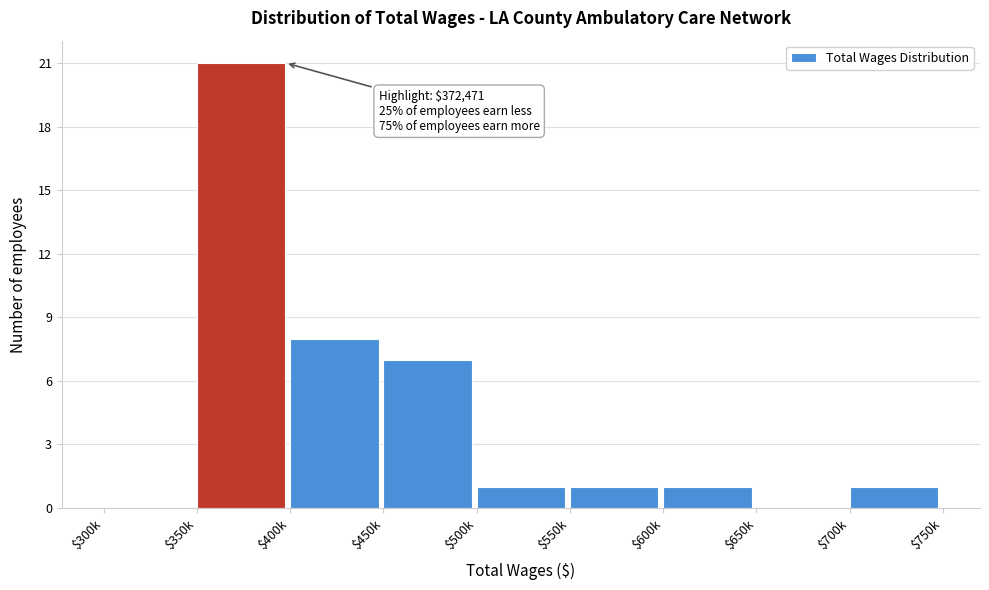

At which label is the value closest to 10?

$400k